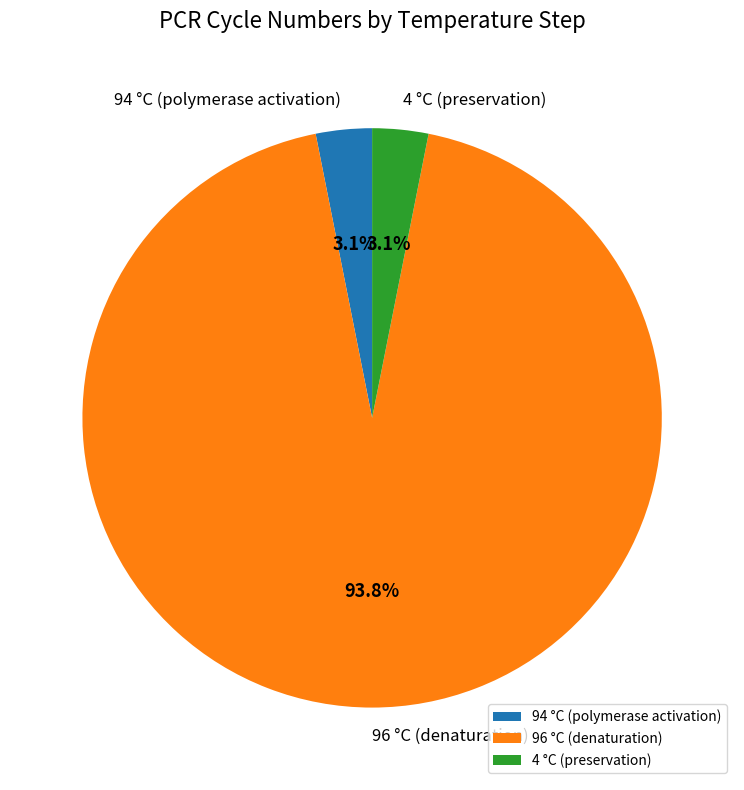

Which category has the biggest portion of the pie?

96 °C (denaturation)